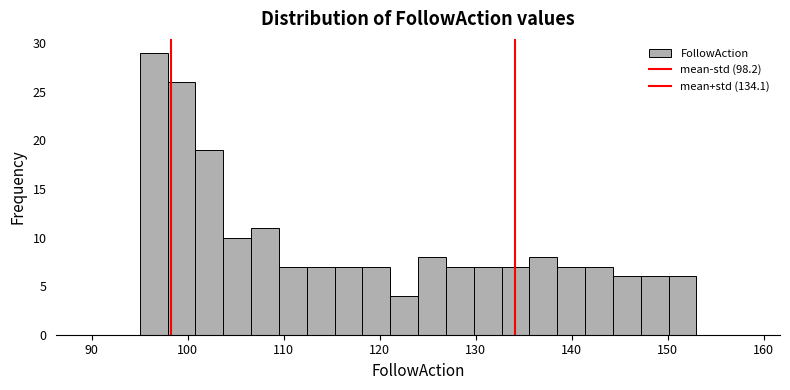

Around what value on the x-axis is the tallest bar? Give the approximate position of its centre, as read against the axis.

96